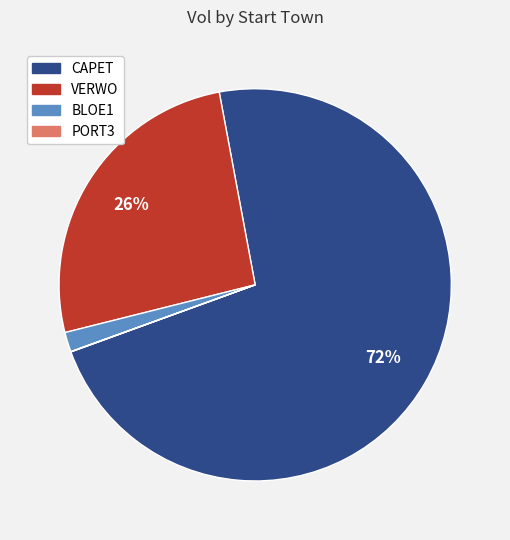

To the nearest percent, what is the difference between the largest and smallest slice percentages?

72%